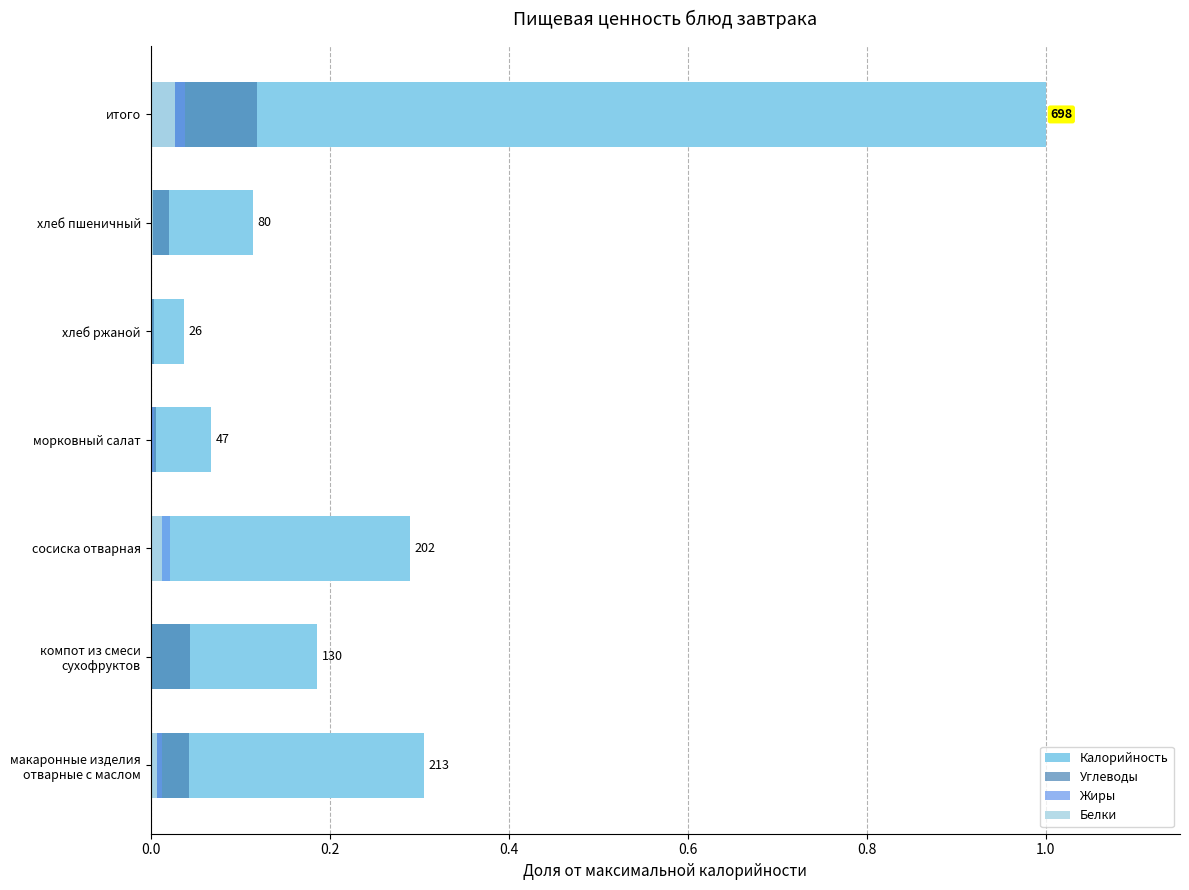

The Углеводы series shows 0.0 at хлеб ржаной. True or false?

False